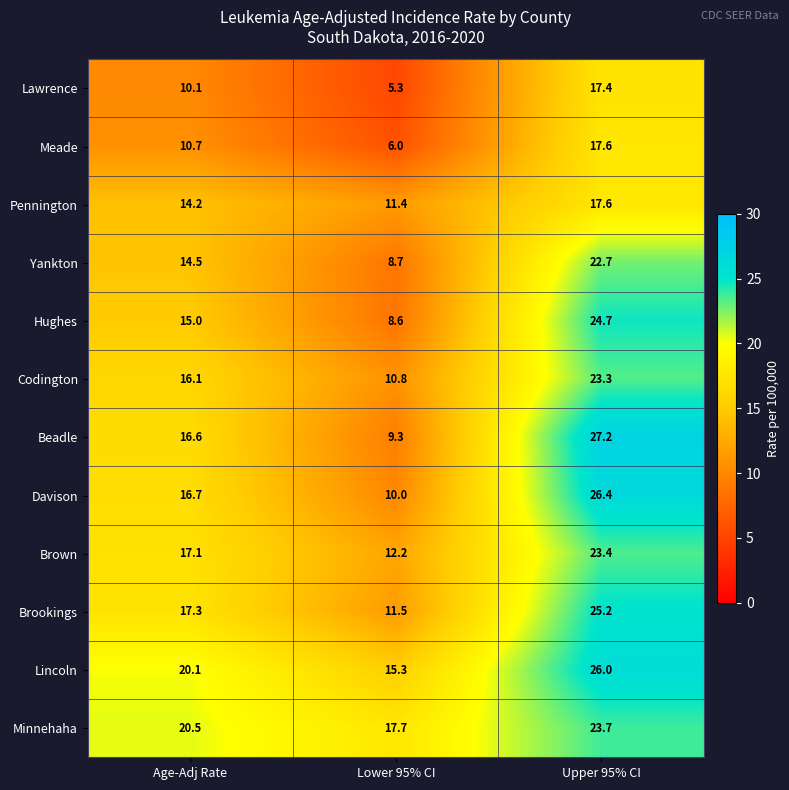

What is the difference between the highest and lowest values at Age-Adj Rate?

10.4